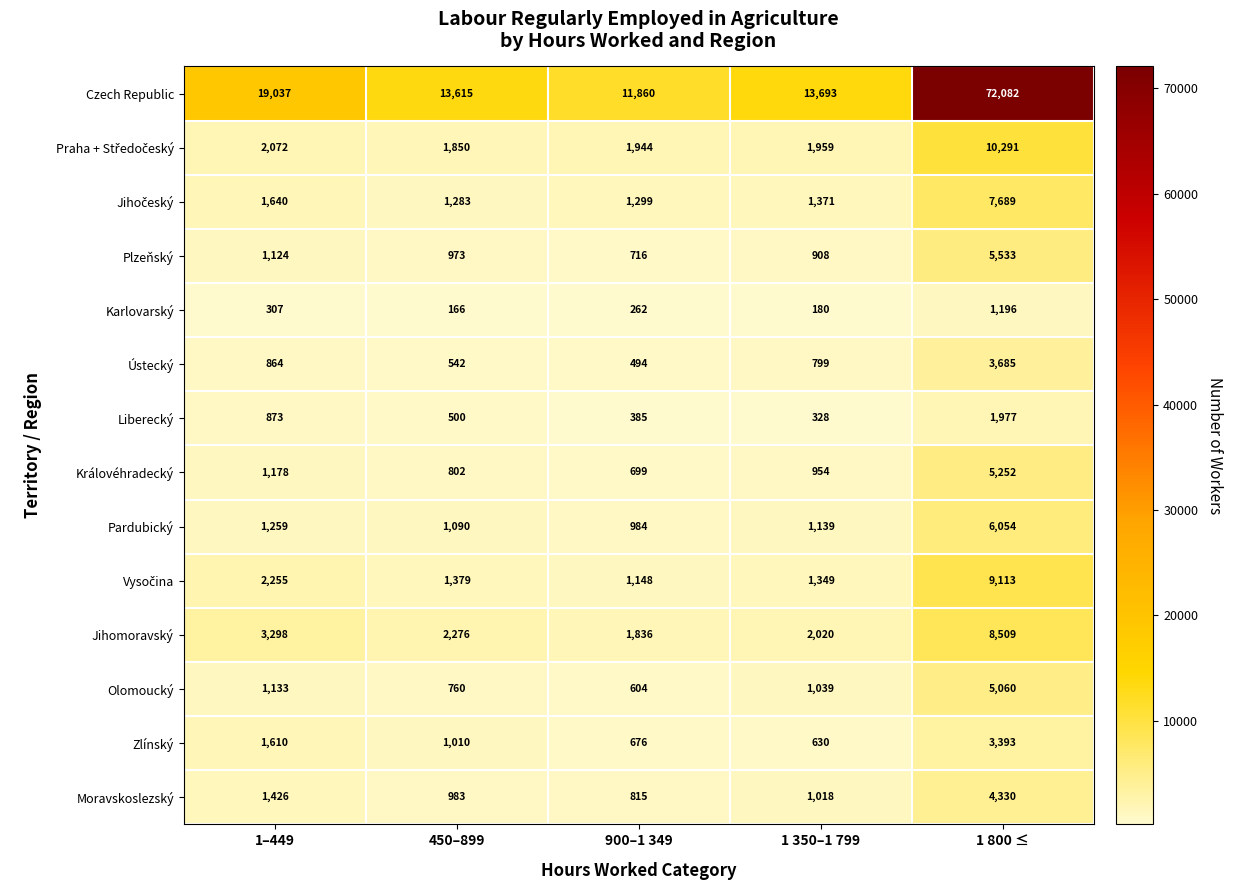

True or false: Královéhradecký has a value of 3084 at 1 800 ≤.

False